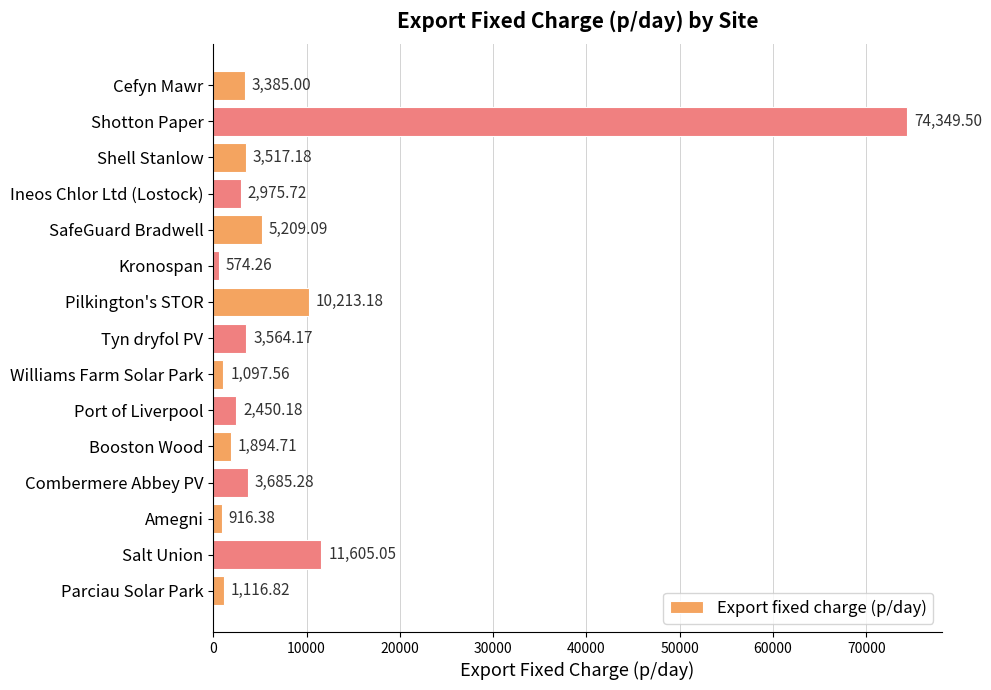

Which category has the highest value across all series?

Shotton Paper